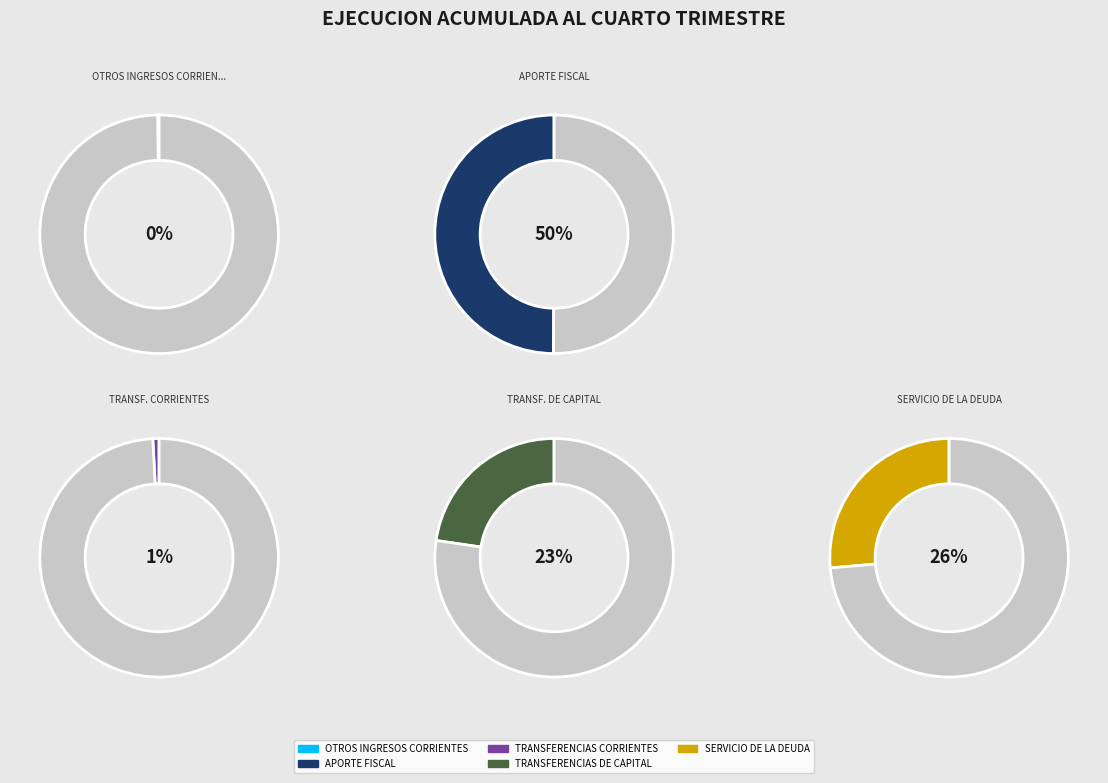

Approximately how many times larger is the value at SERVICIO DE LA DEUDA compared to OTROS INGRESOS CORRIENTES?

140.0